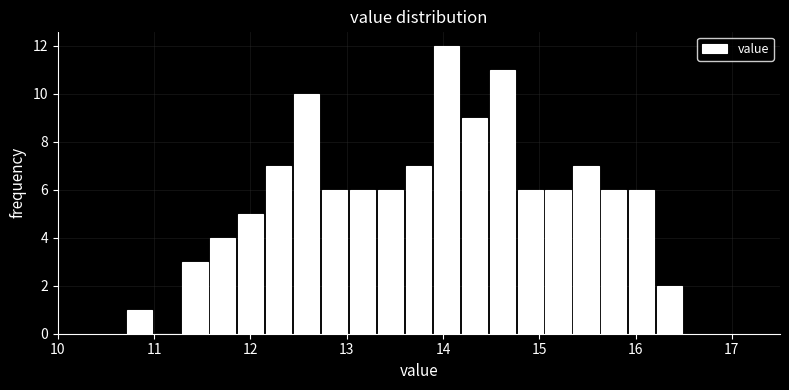

Read against the x-axis, roughly where is the centre of the tallest bar?

14.0